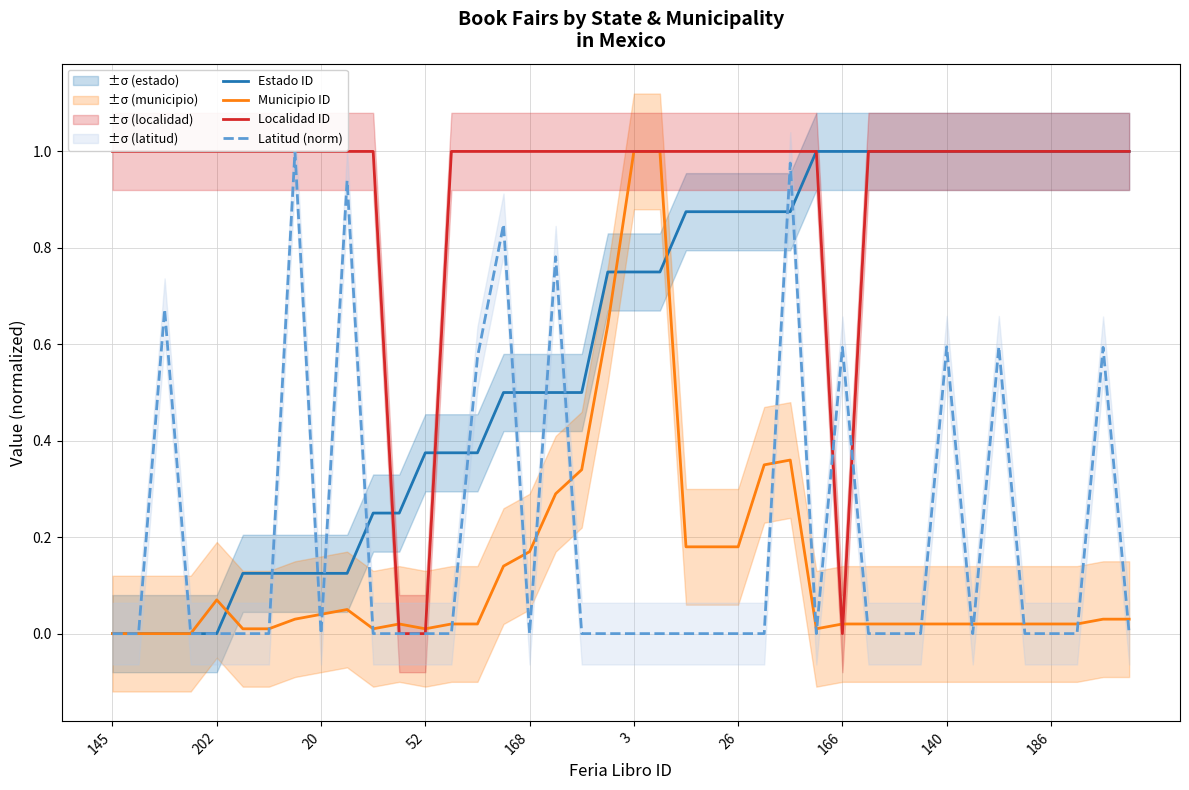

Where is Municipio ID nearest to the value 0?

145